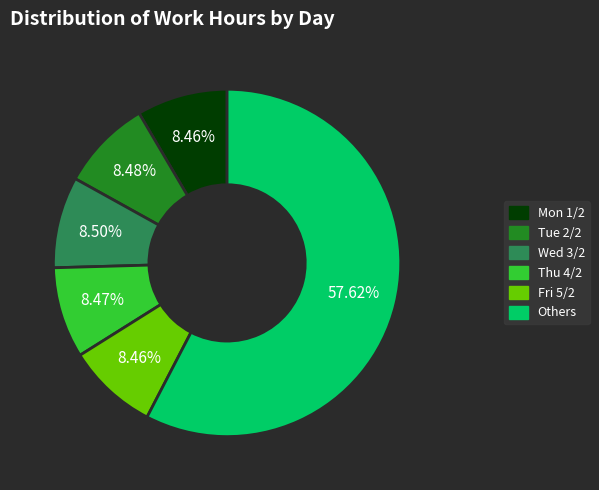

To the nearest percent, what is the difference between the largest and smallest slice percentages?

49%